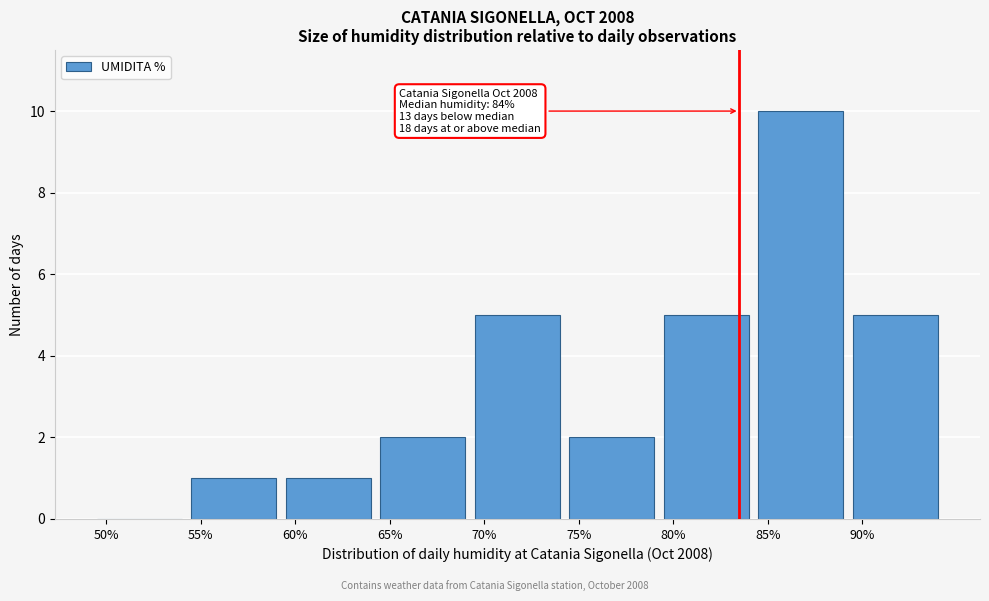

Reading left to right, what are all the values shown in this chart?

50%=0	55%=1	60%=1	65%=2	70%=5	75%=2	80%=5	85%=10	90%=5